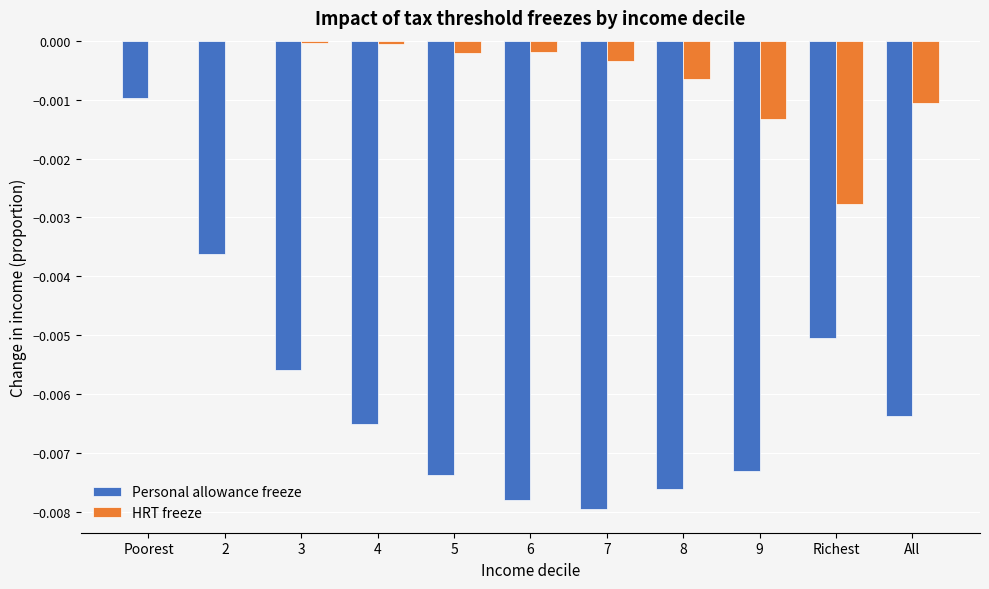

The value of Personal allowance freeze at 3 is -0.0. True or false?

True